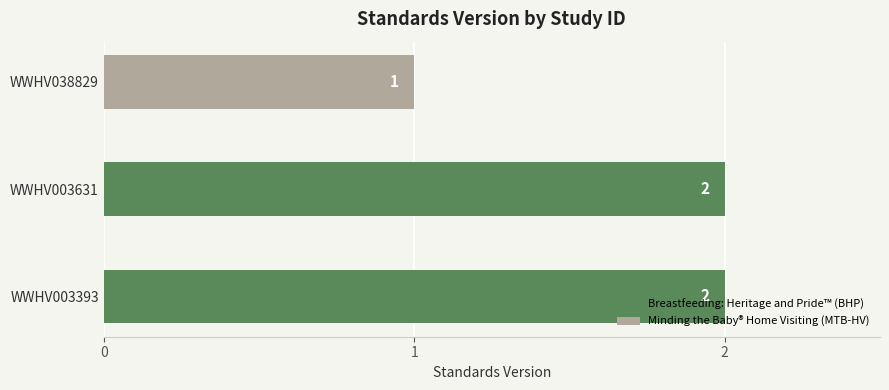

The value at WWHV003631 is 2. True or false?

True